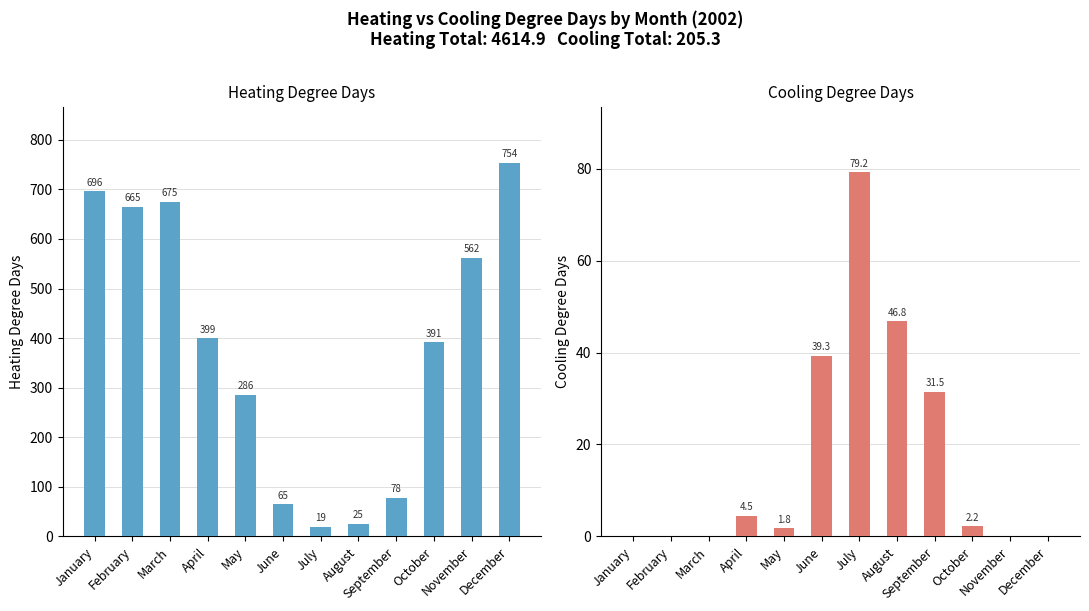

Are the bars grouped side by side (vs. stacked)?

Yes